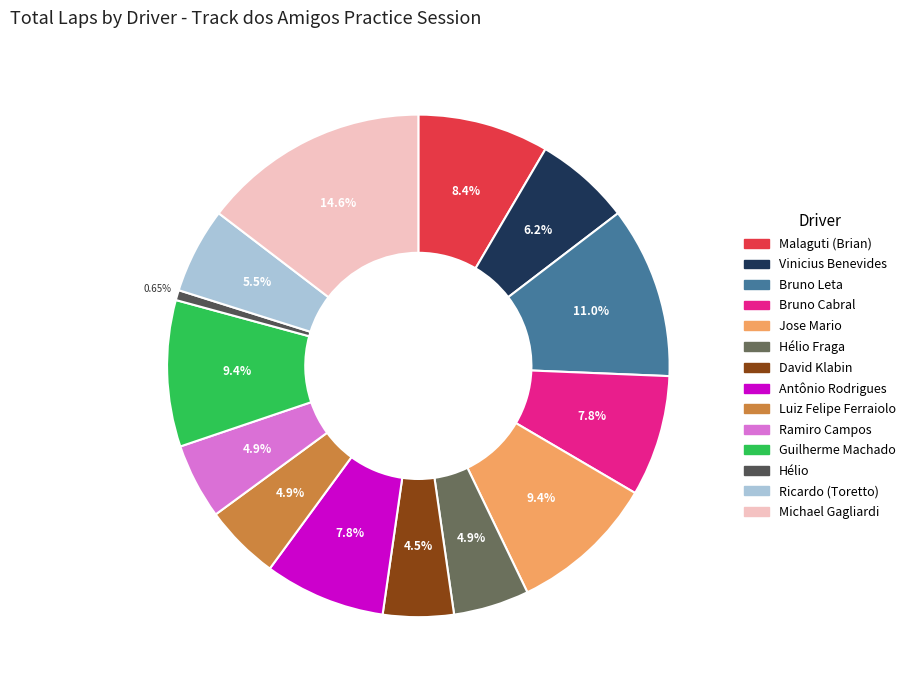

How many slices are in this pie chart?

14